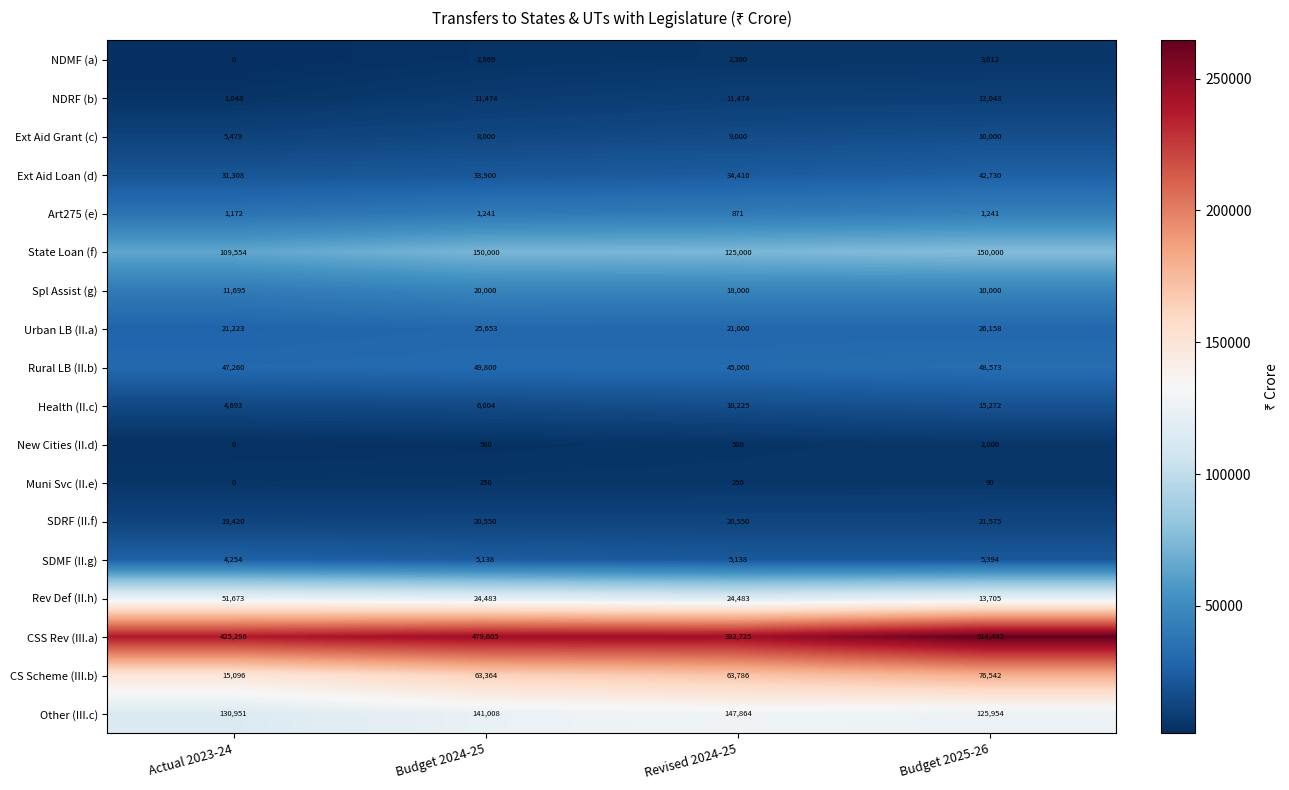

Which label corresponds to the smallest value in the chart?

Actual 2023-24